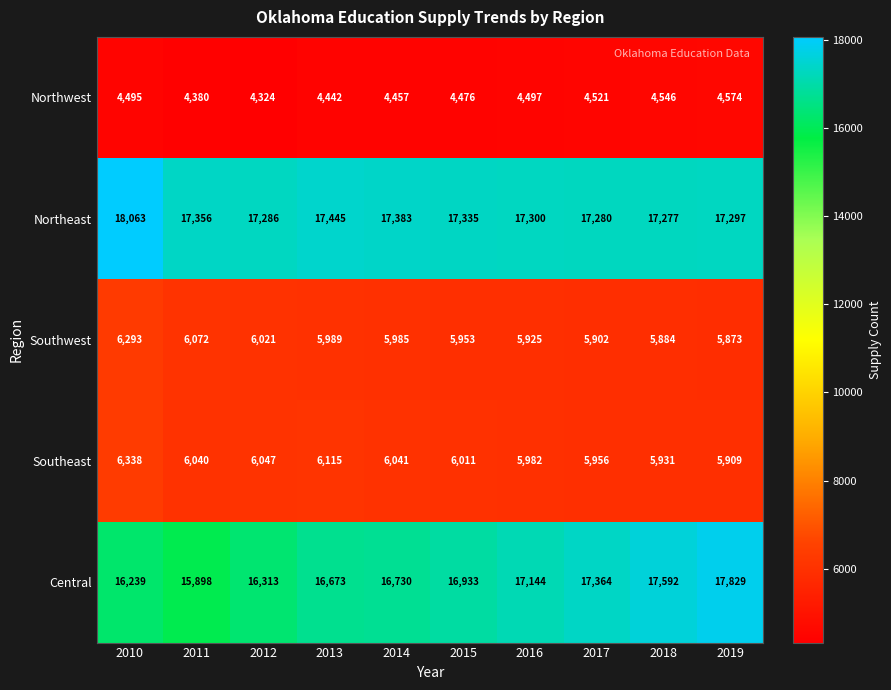

Between 2013 and 2018, which series saw the biggest shift?

Central